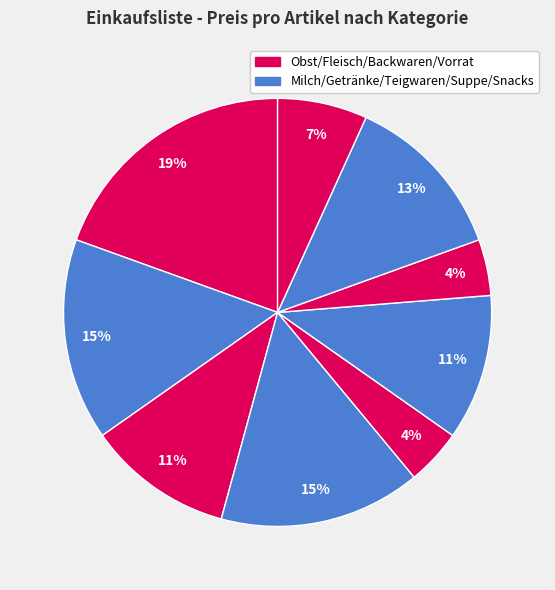

Is there any slice that represents more than half of the pie?

No